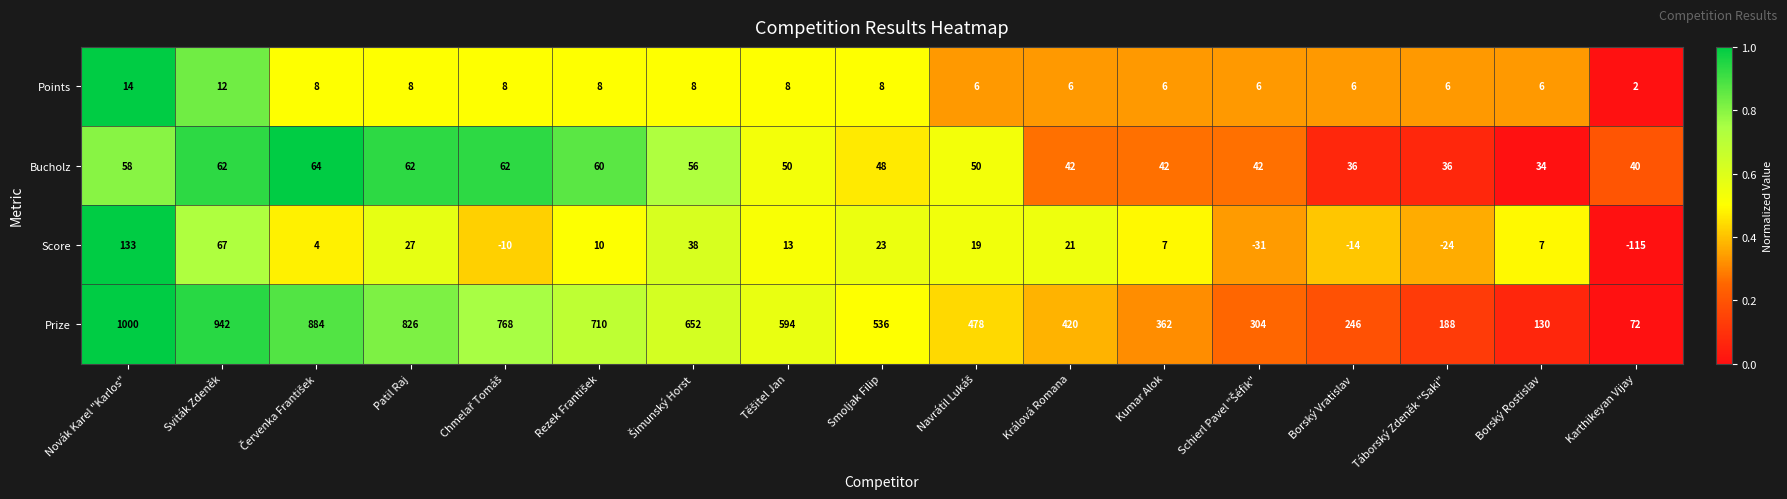

True or false: Score has a value of 37 at Smoljak Filip.

False